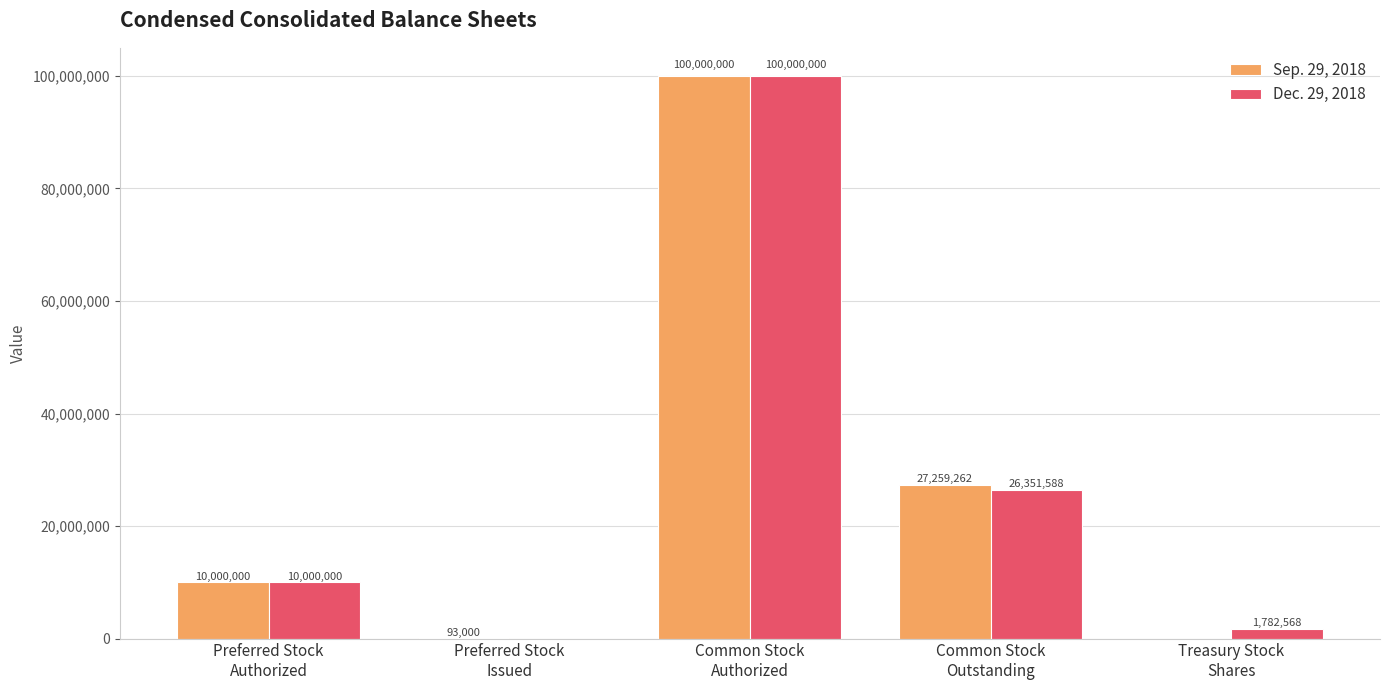

Reading right to left, extract all data points from this chart.

Sep. 29, 2018: 0	27259262	100000000	93000	10000000
Dec. 29, 2018: 1782568	26351588	100000000	0	10000000